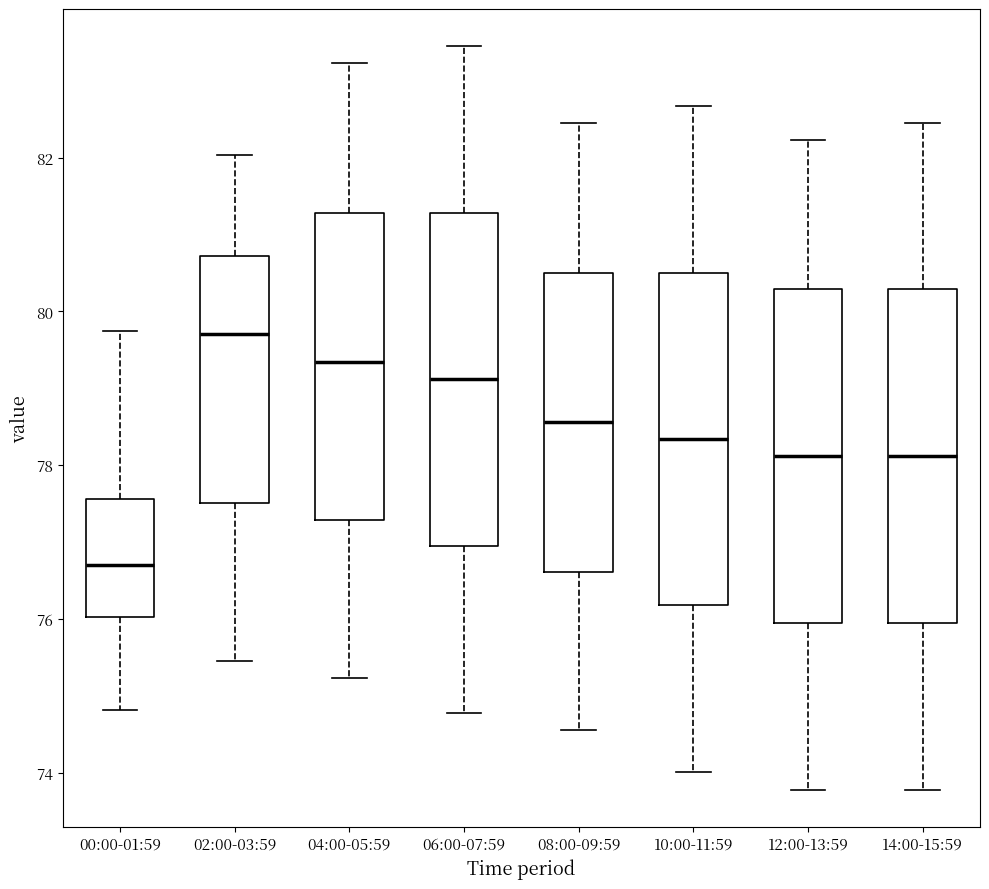

Which box has the highest median line?

02:00-03:59